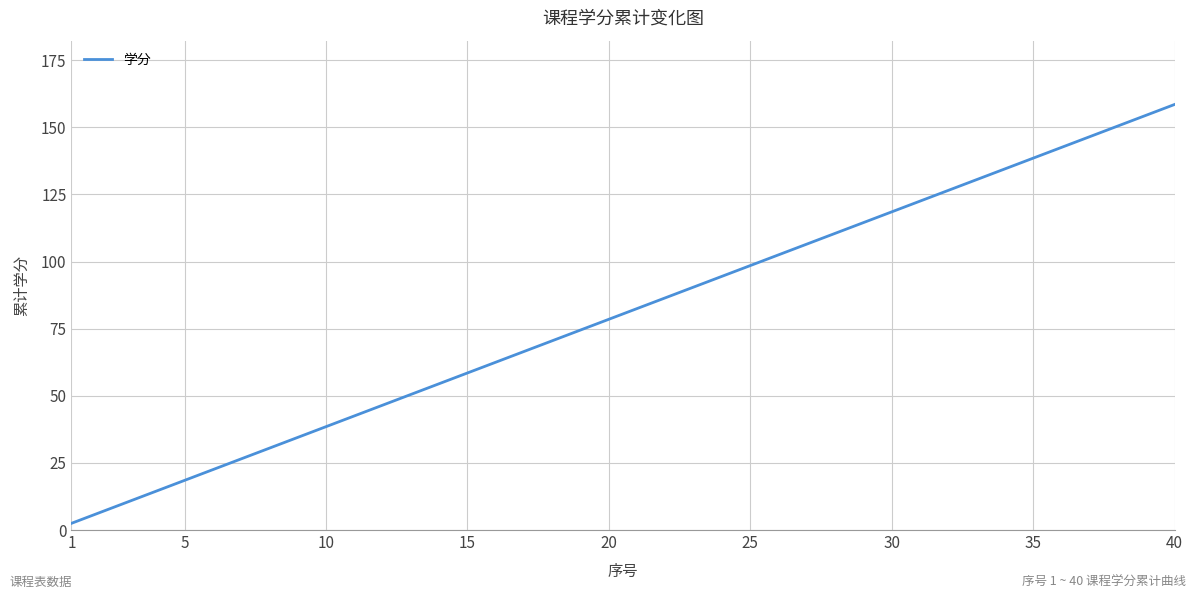

What is the difference between the second highest and minimum values?

152.0